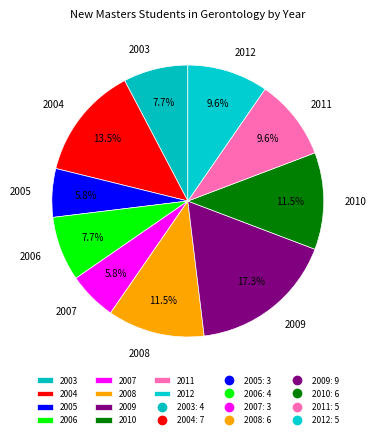

How many slices are in this pie chart?

10